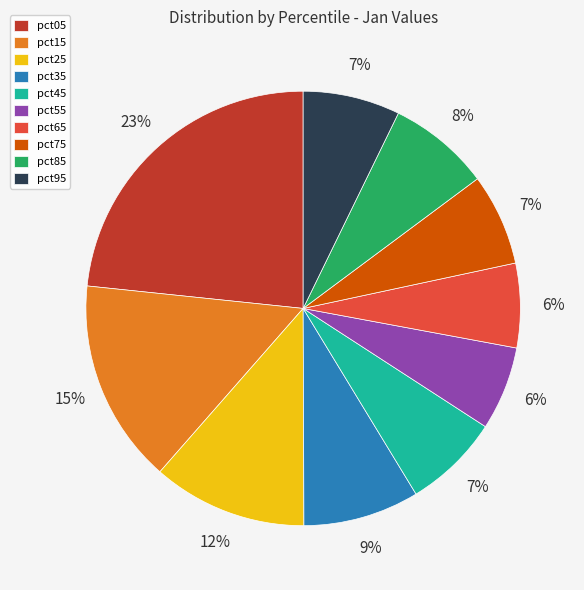

How many segments does this pie chart have?

10